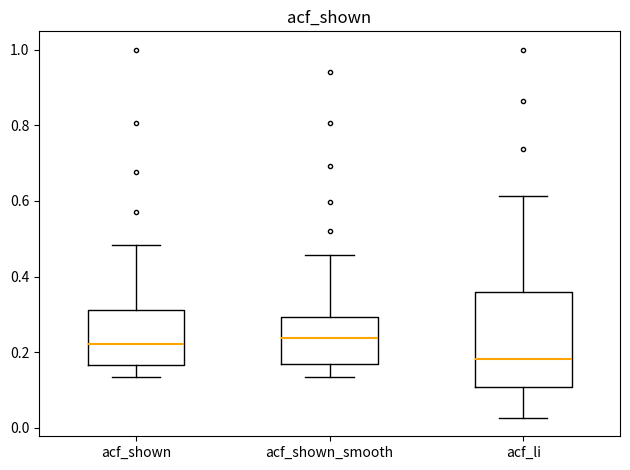

Where does the median line of the box for acf_shown sit on the y-axis? The values are not printed on the chart, so give them approximately, as read against the axis.

0.22